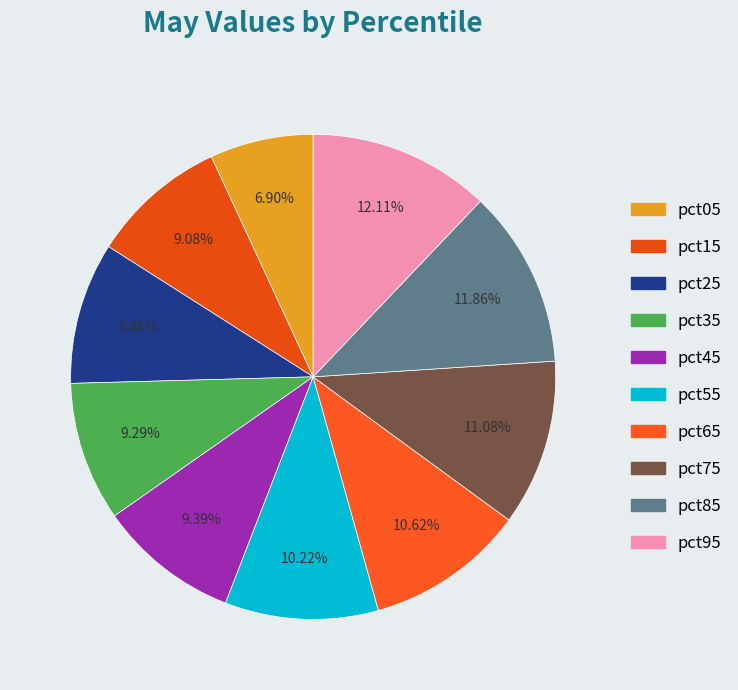

What percentage do pct45 and pct35 together represent?

18.7%